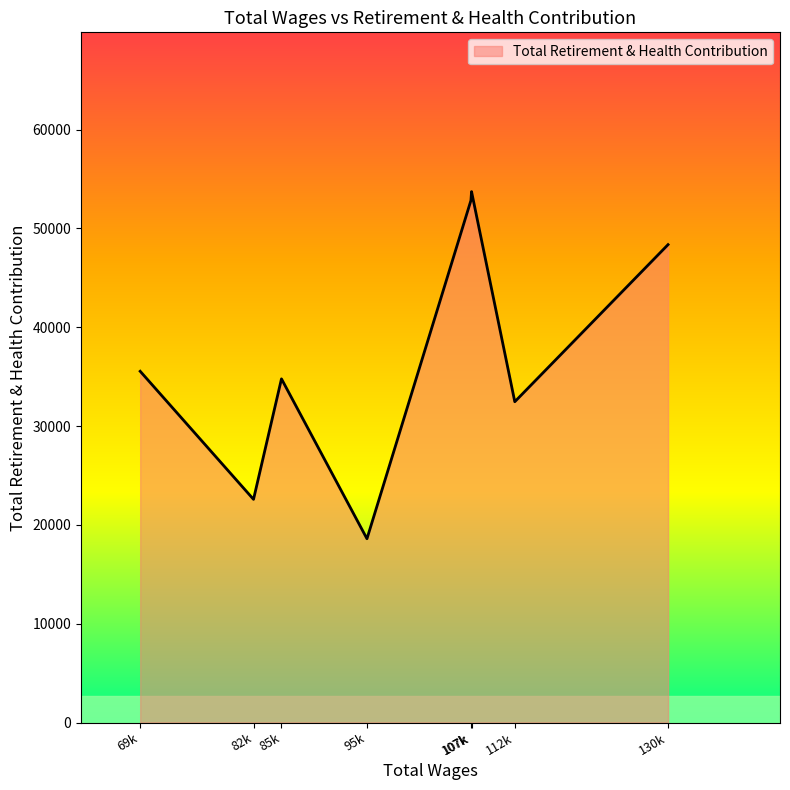

Does the chart have visible grid lines?

No